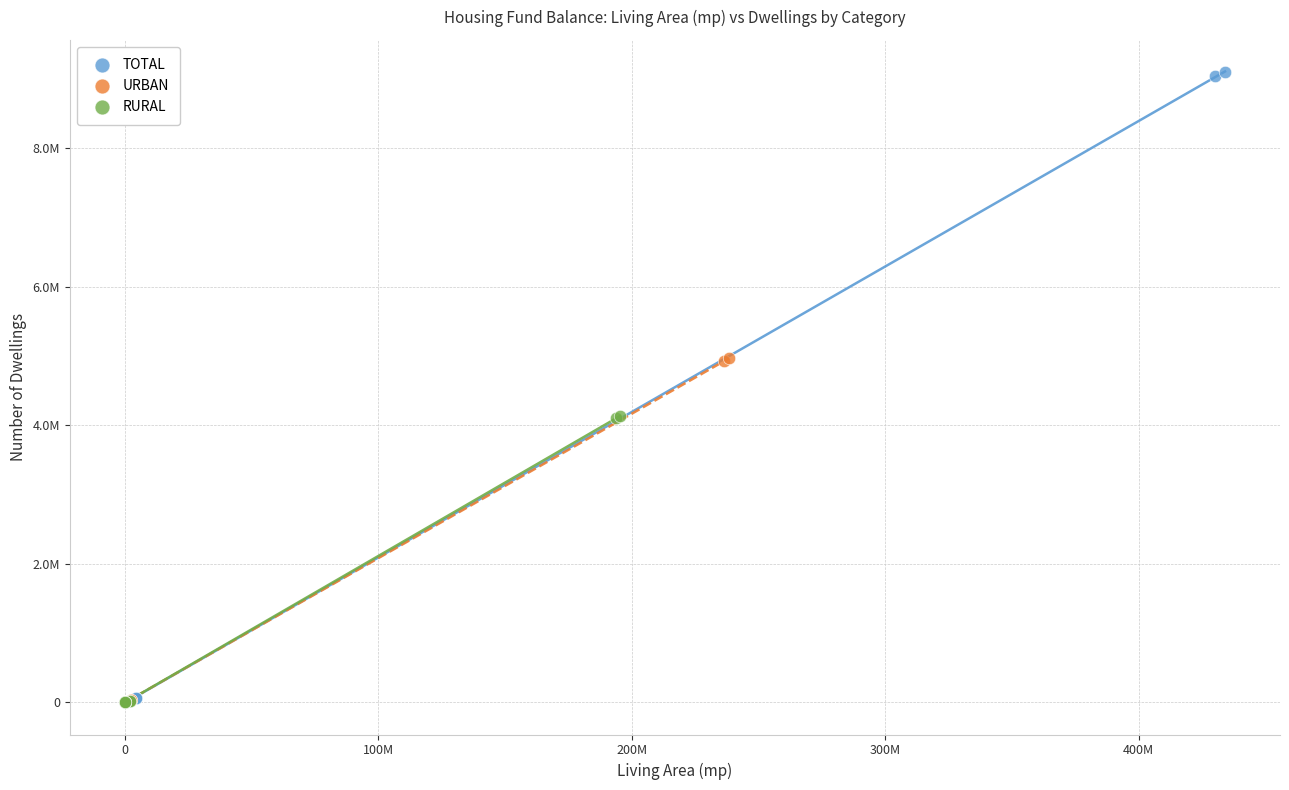

Which series contains the highest Y value?

TOTAL